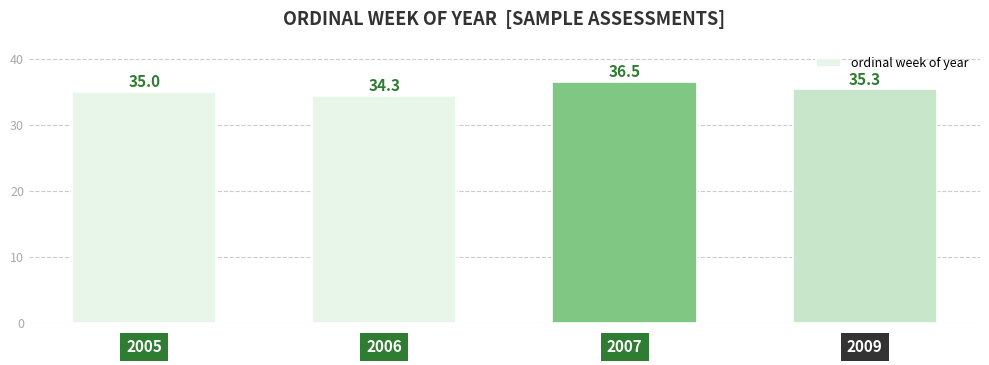

What is the value of the 2nd bar from the left?

34.3